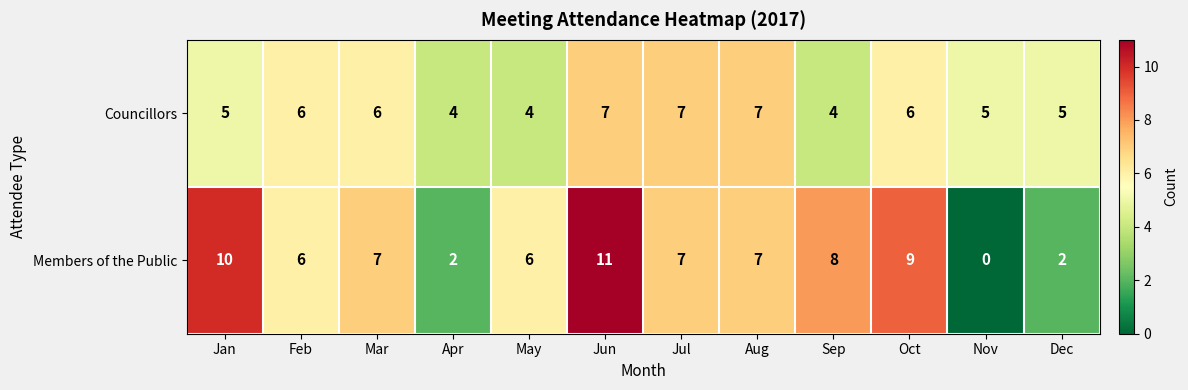

Reading left to right, transcribe all the data shown in this chart.

Councillors: 5	6	6	4	4	7	7	7	4	6	5	5
Members of the Public: 10	6	7	2	6	11	7	7	8	9	0	2